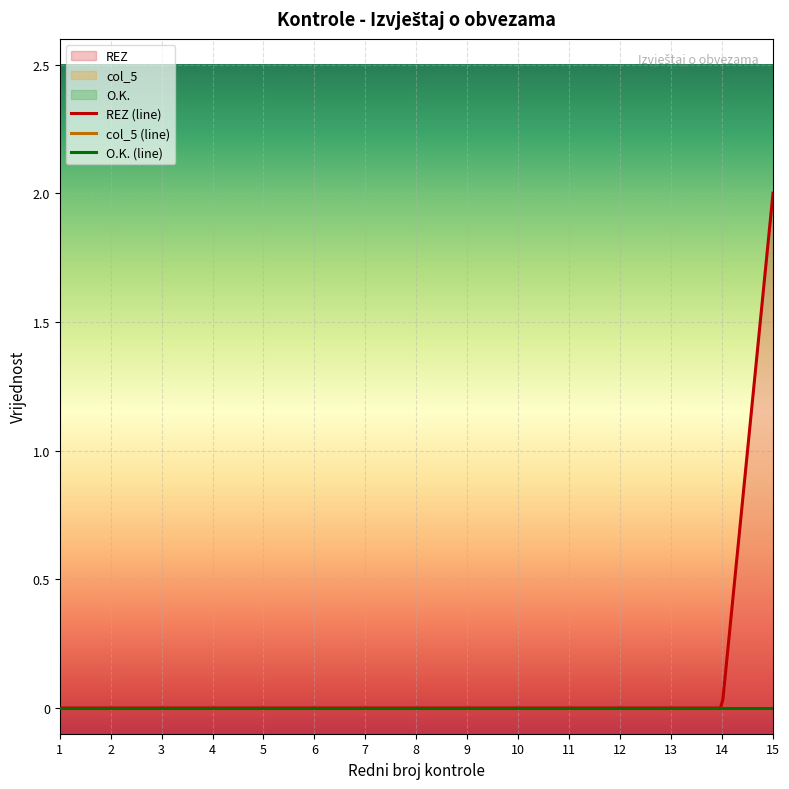

Where is REZ nearest to the value 1?

1